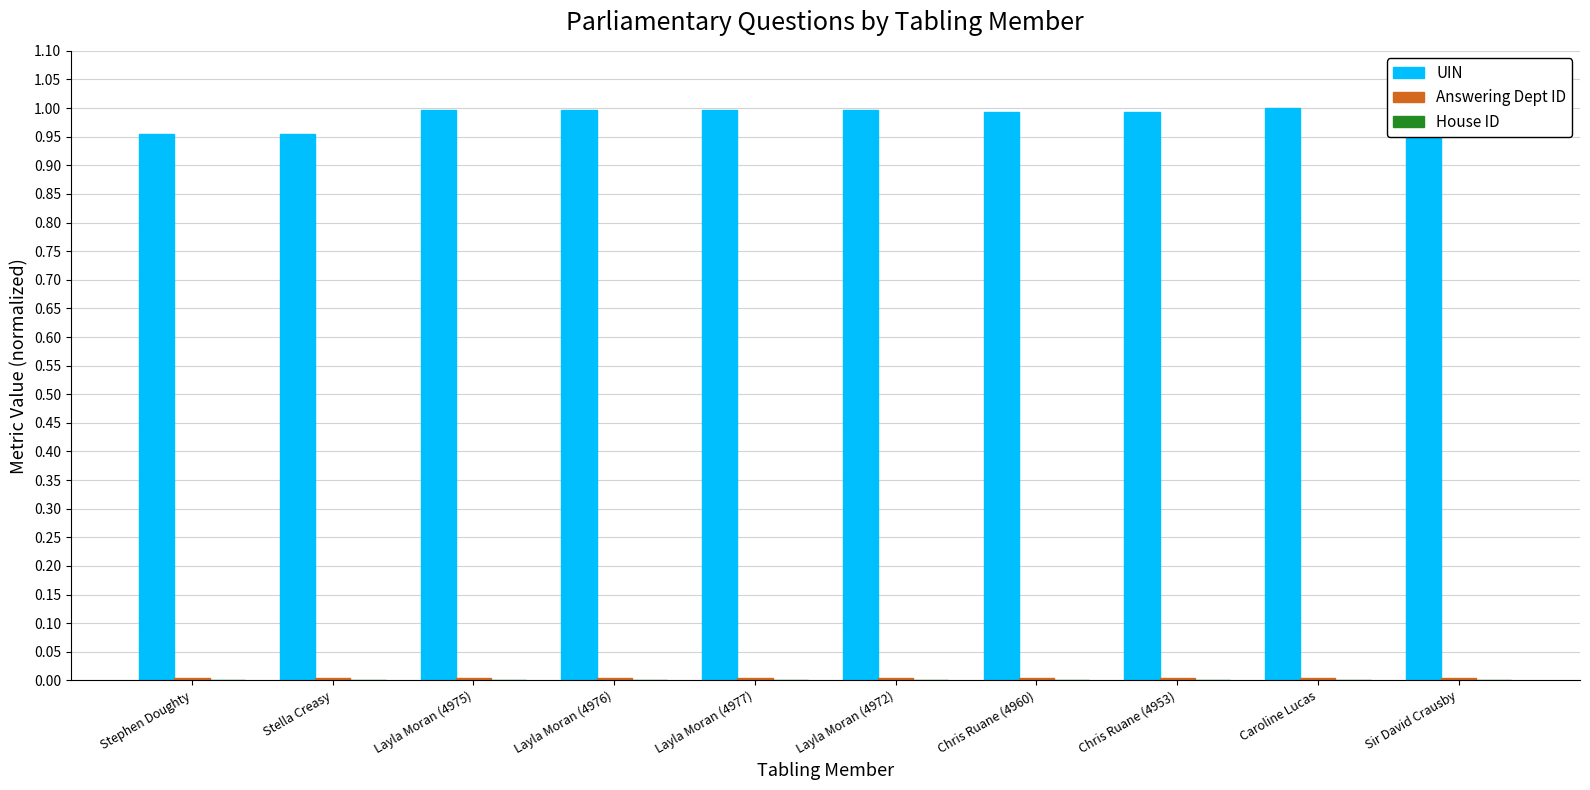

The UIN series shows 1.5 at Caroline Lucas. True or false?

False